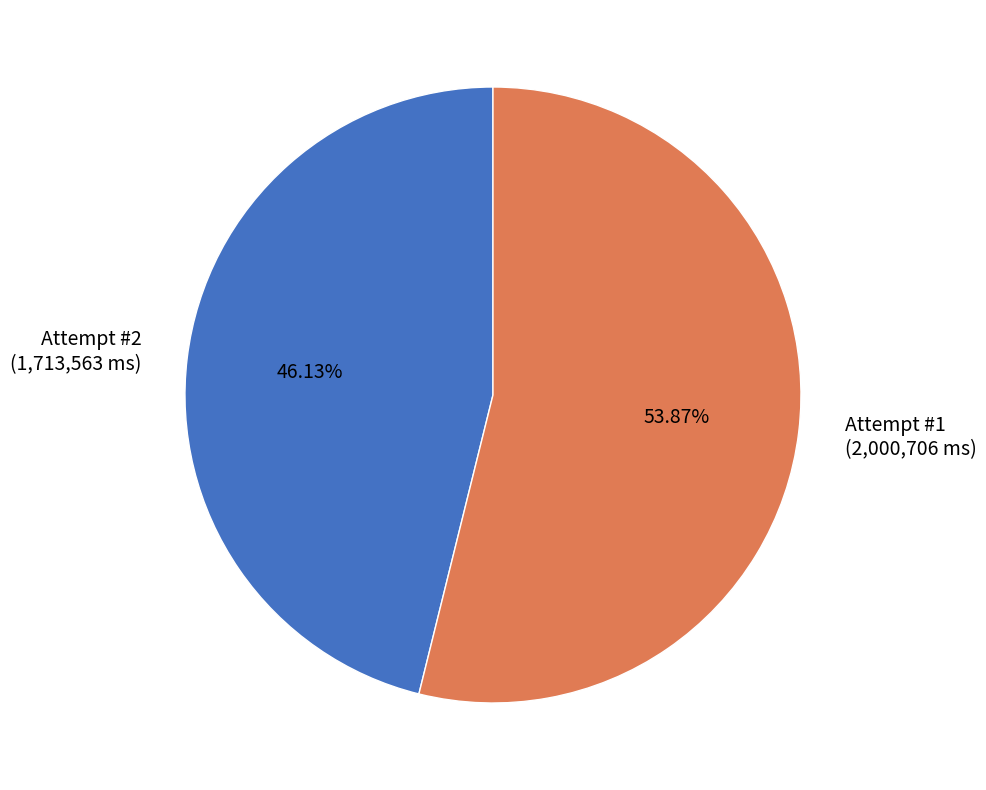

Combined, do Attempt #1 (2,000,706 ms) and Attempt #2 (1,713,563 ms) account for over 50%?

Yes